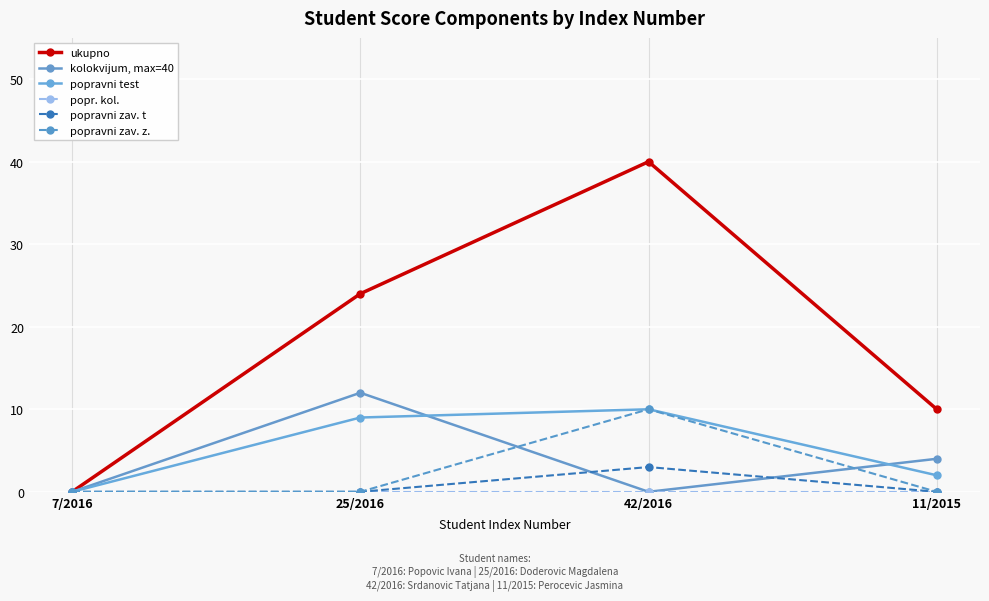

Count the kolokvijum, max=40 values in the range 0 to 12.

4